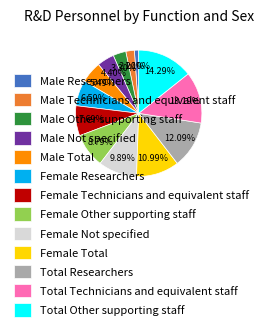

To the nearest percent, what is the average slice percentage?

8%